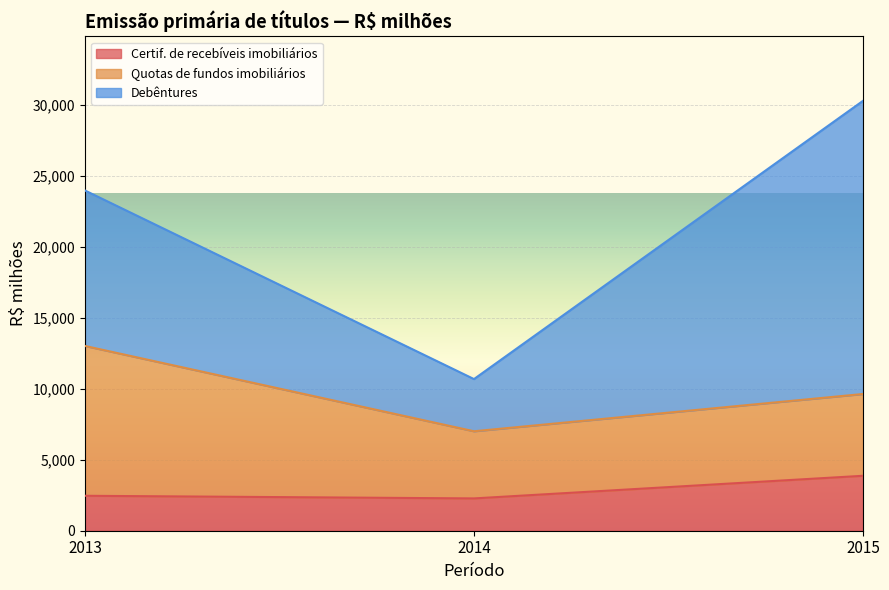

True or false: Quotas de fundos imobiliários has more than 1 interior local peaks.

False